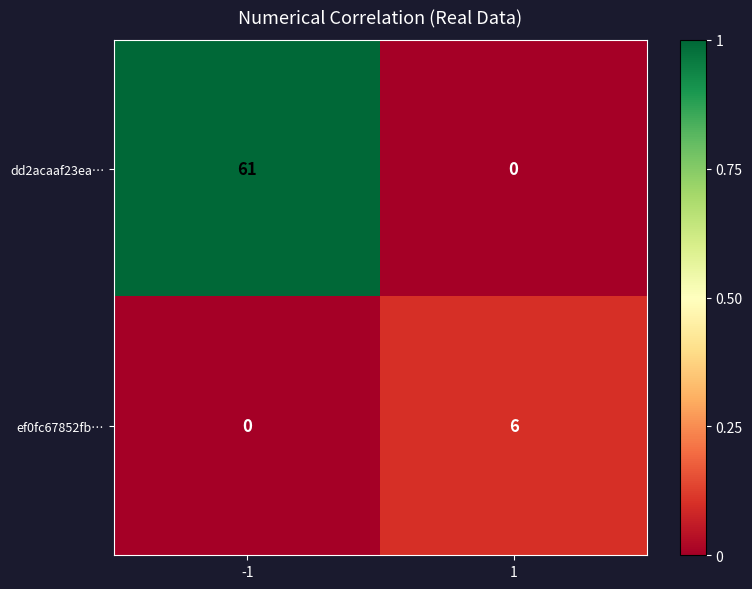

Reading right to left, transcribe all the data shown in this chart.

dd2acaaf23ea…: 0	61
ef0fc67852fb…: 6	0